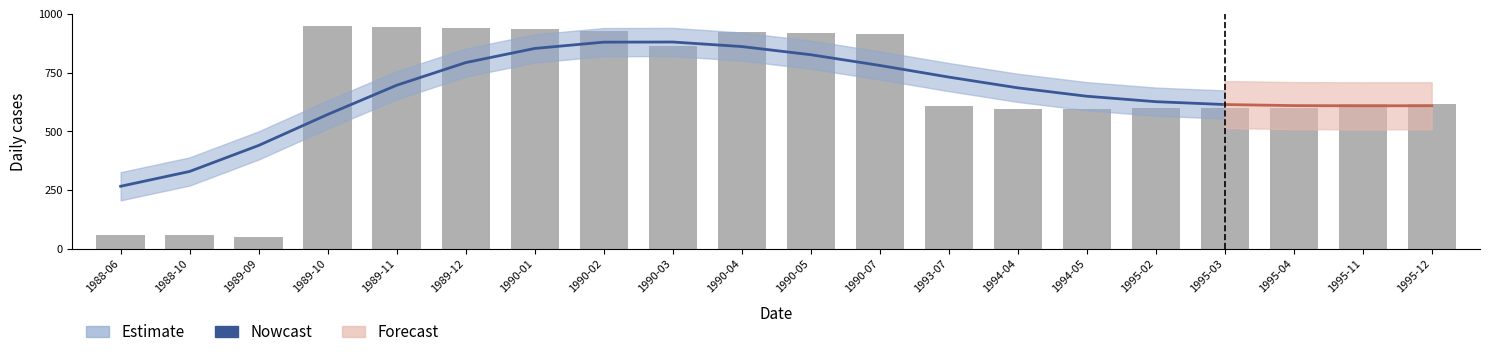

What is the difference between the values at 1990-05 and 1990-07?

3.7